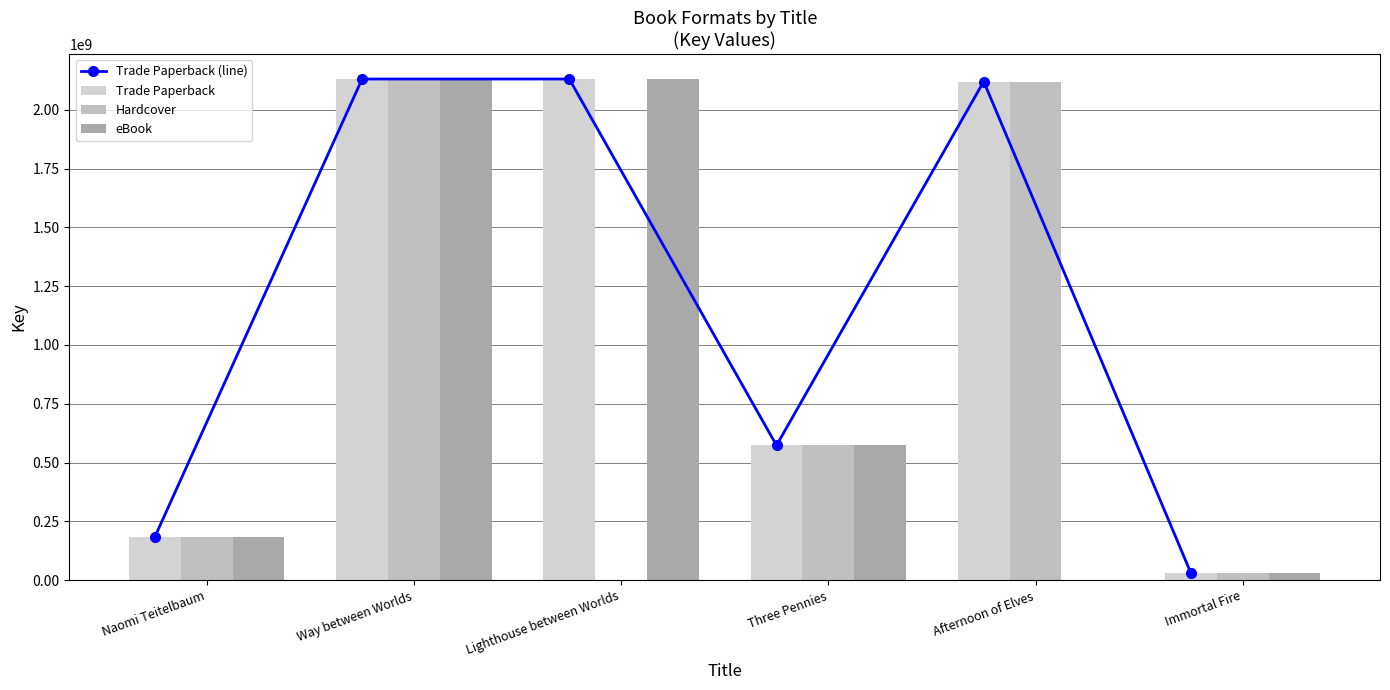

What are all the series names shown in the legend?

Trade Paperback (line), Trade Paperback, Hardcover, eBook